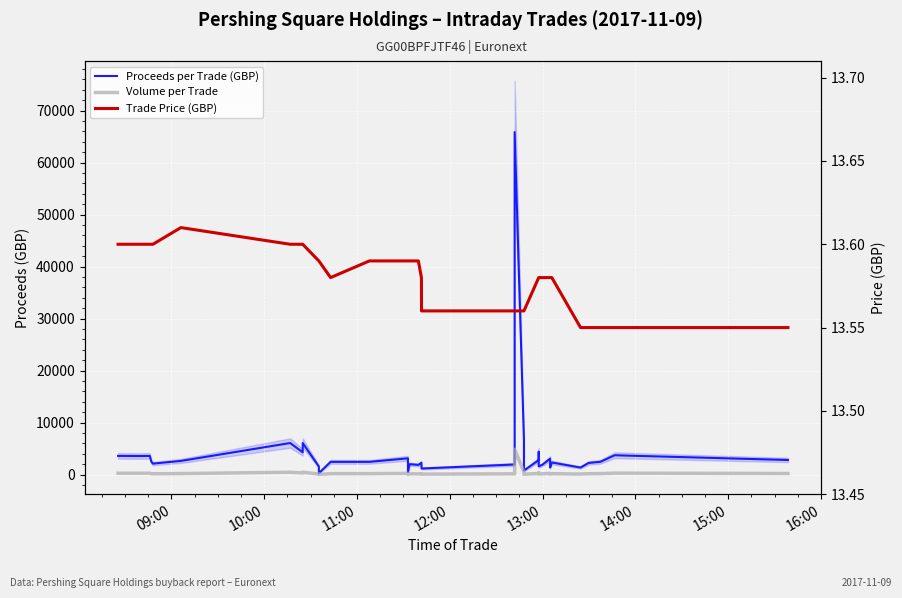

Reading left to right, list all the values displayed in this chart.

Proceeds per Trade (GBP): 3590.4	3563.2	3590.4	2475.2	2108.0	2626.7	6065.6	4284.0	6065.6	1549.3	258.2	2444.4	2446.2	3125.7	462.1	1997.7	1861.8	2267.9	1166.2	1939.1	65860.9	6630.8	6630.8	772.9	2797.5	4386.3	1588.9	1874.0	3055.5	1358.0	2322.2	1355.0	2235.8	2452.6	3712.7	2804.8
Volume per Trade: 264.0	262.0	264.0	182.0	155.0	193.0	446.0	315.0	446.0	114.0	19.0	180.0	180.0	230.0	34.0	147.0	137.0	167.0	86.0	143.0	4857.0	489.0	489.0	57.0	206.0	323.0	117.0	138.0	225.0	100.0	171.0	100.0	165.0	181.0	274.0	207.0
Trade Price (GBP): 13.6	13.6	13.6	13.6	13.6	13.6	13.6	13.6	13.6	13.6	13.6	13.6	13.6	13.6	13.6	13.6	13.6	13.6	13.6	13.6	13.6	13.6	13.6	13.6	13.6	13.6	13.6	13.6	13.6	13.6	13.6	13.6	13.6	13.6	13.6	13.6